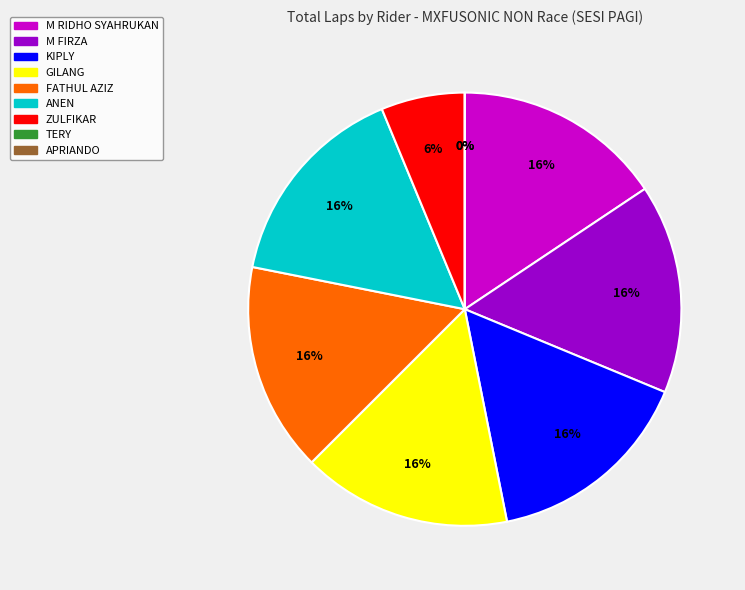

Which slice is the largest?

M RIDHO SYAHRUKAN